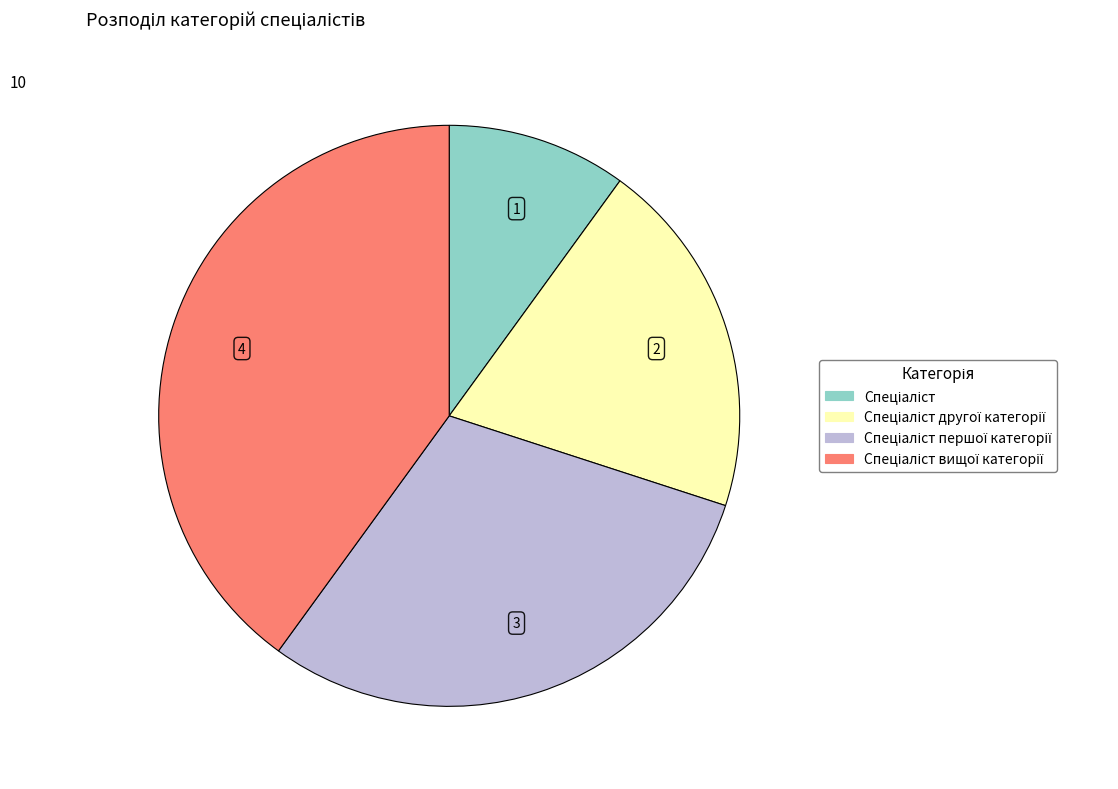

Is there any slice that represents more than half of the pie?

No